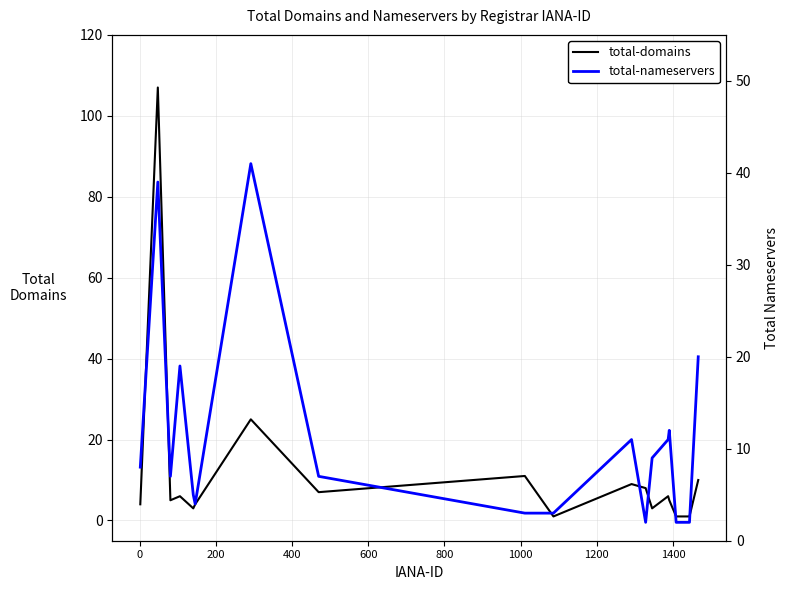

Rank the series by their maximum value, from lowest to highest.

total-nameservers, total-domains